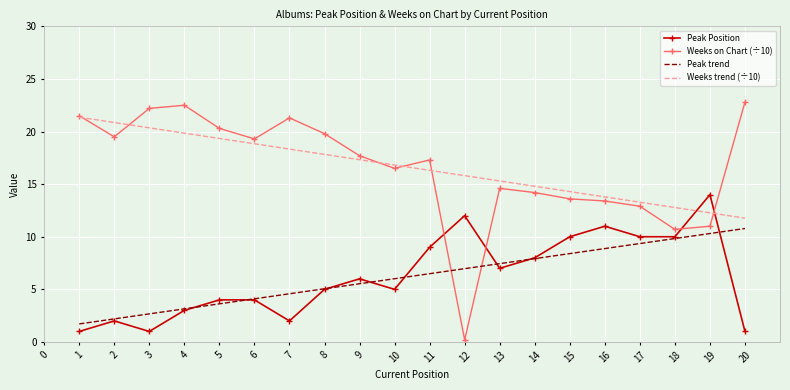

What is the highest value of the Peak Position series?

14.0